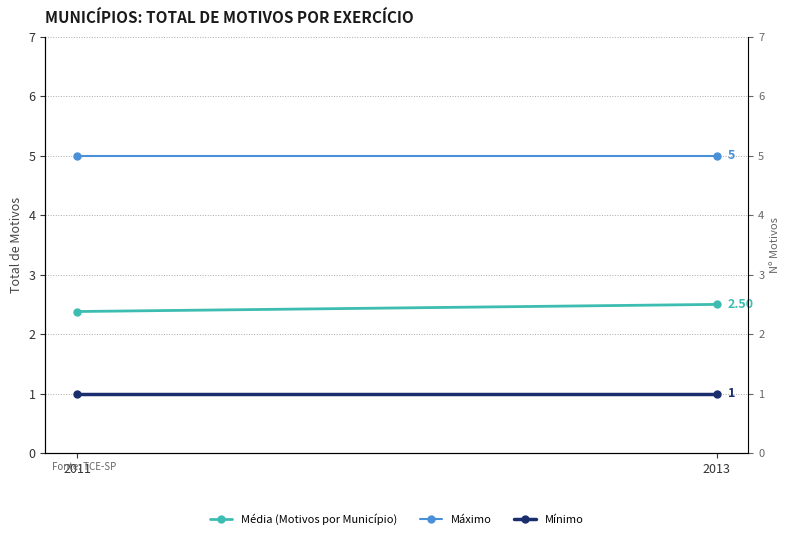

How many lines are shown in the chart?

3